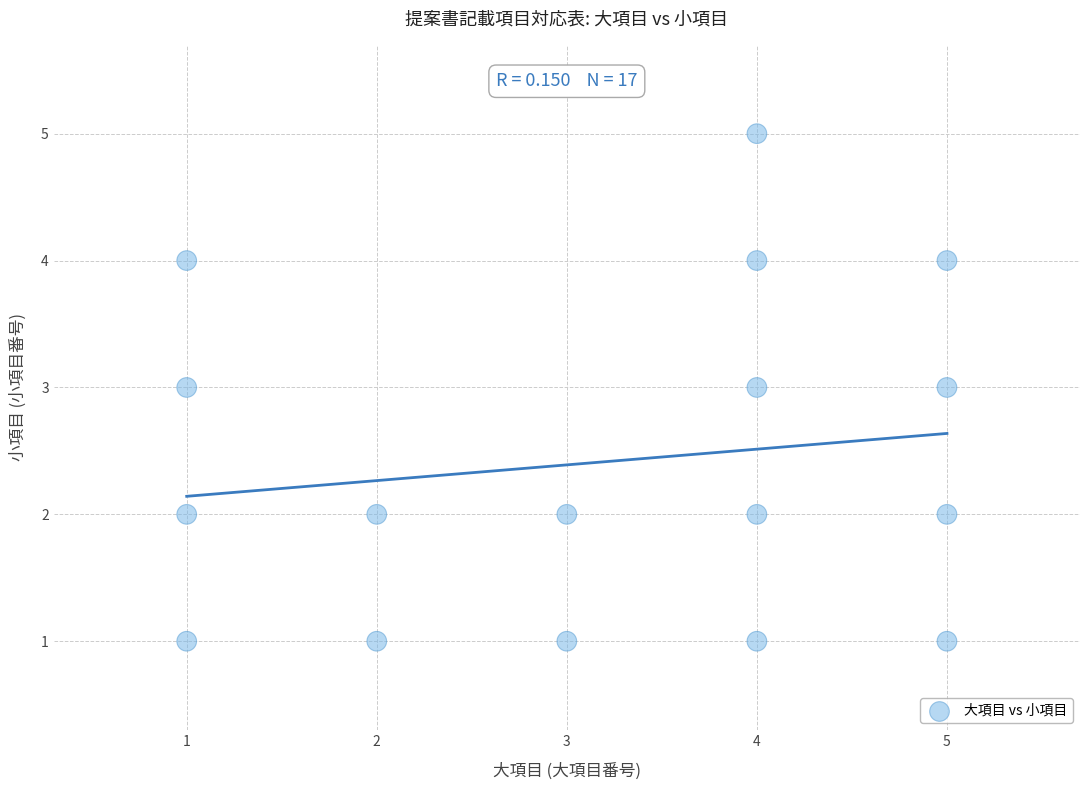

What is the range of X values (max minus min)?

4